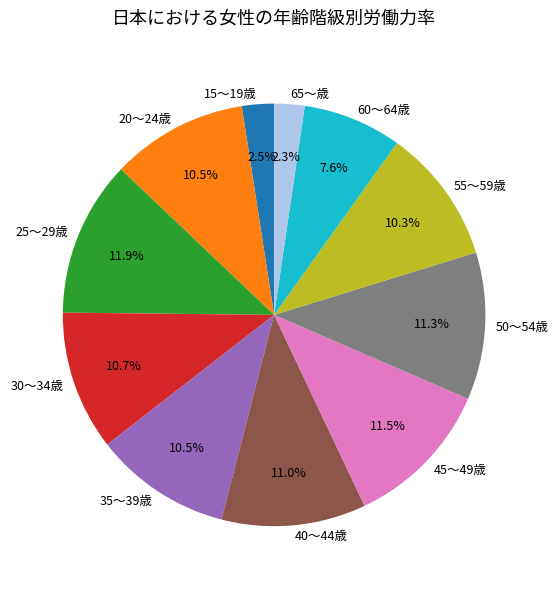

To the nearest percent, what portion does 25～29歳 represent?

12%